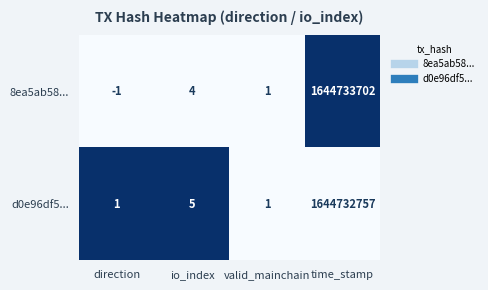

Rank the series by their average value, from lowest to highest.

d0e96df5..., 8ea5ab58...